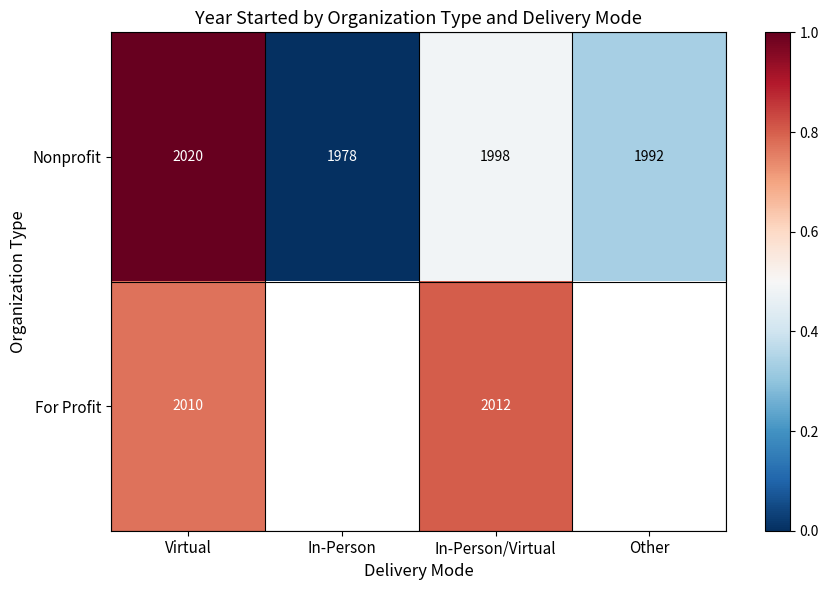

At which label is Nonprofit closest to 1999?

In-Person/Virtual